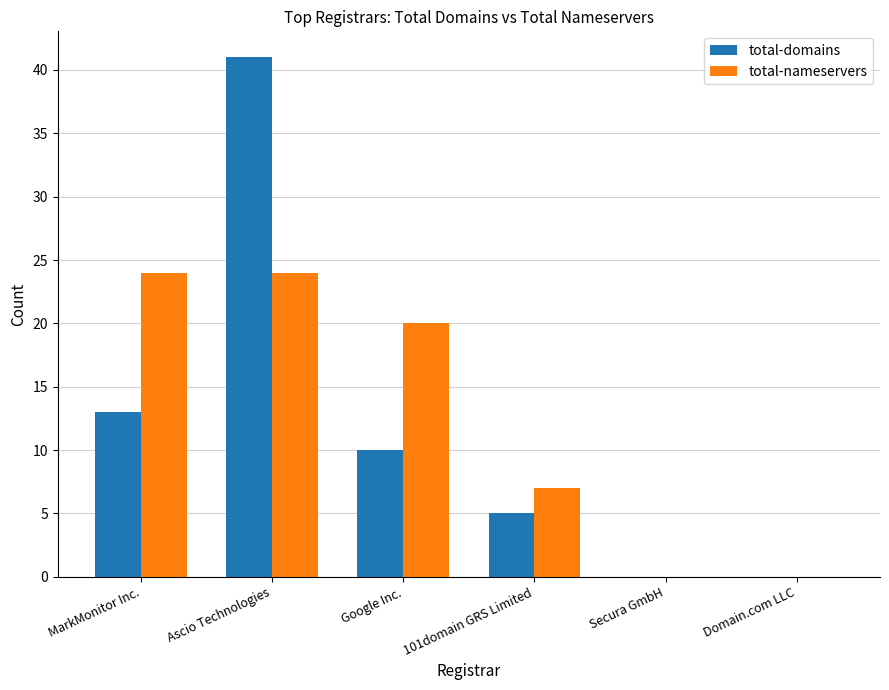

The total-domains series shows 2 at Google Inc.. True or false?

False